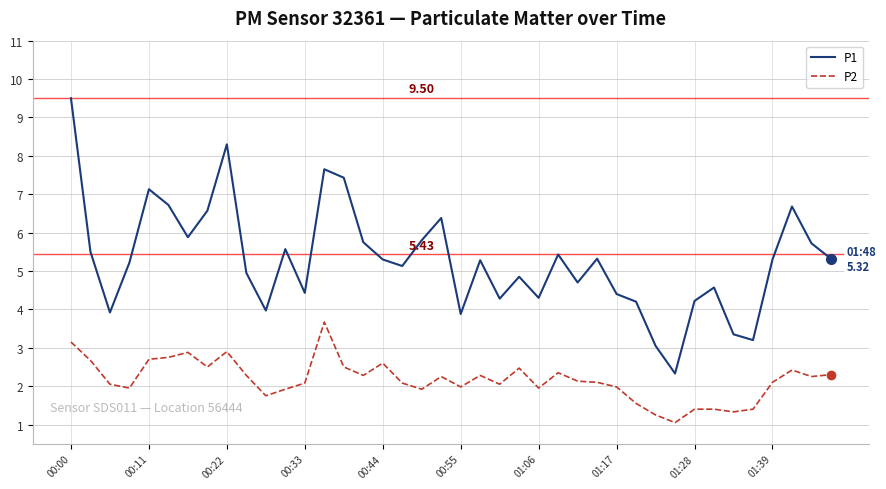

Rank the series by their average value, from highest to lowest.

P1, P2